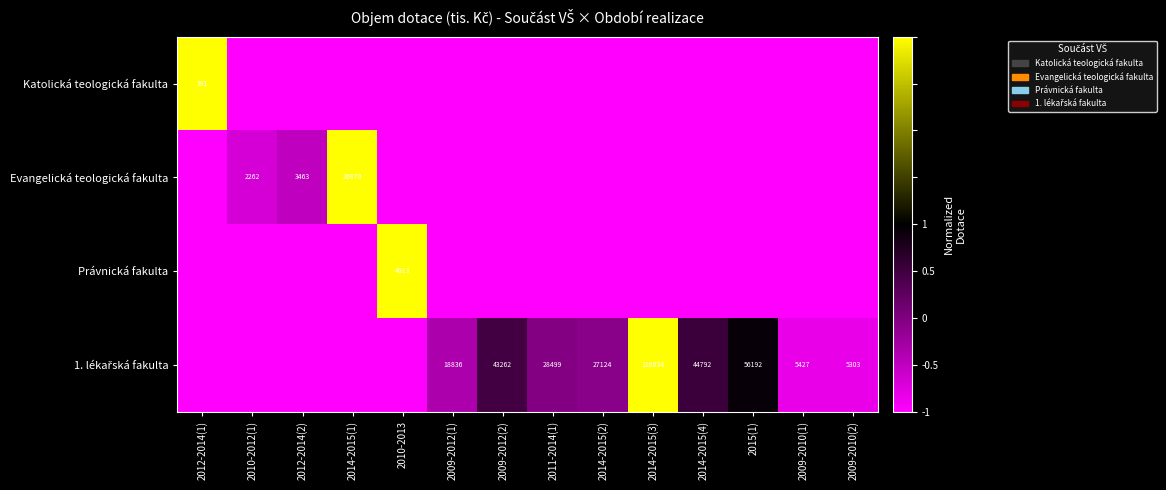

The Právnická fakulta series shows -1.0 at 2014-2015(3). True or false?

True